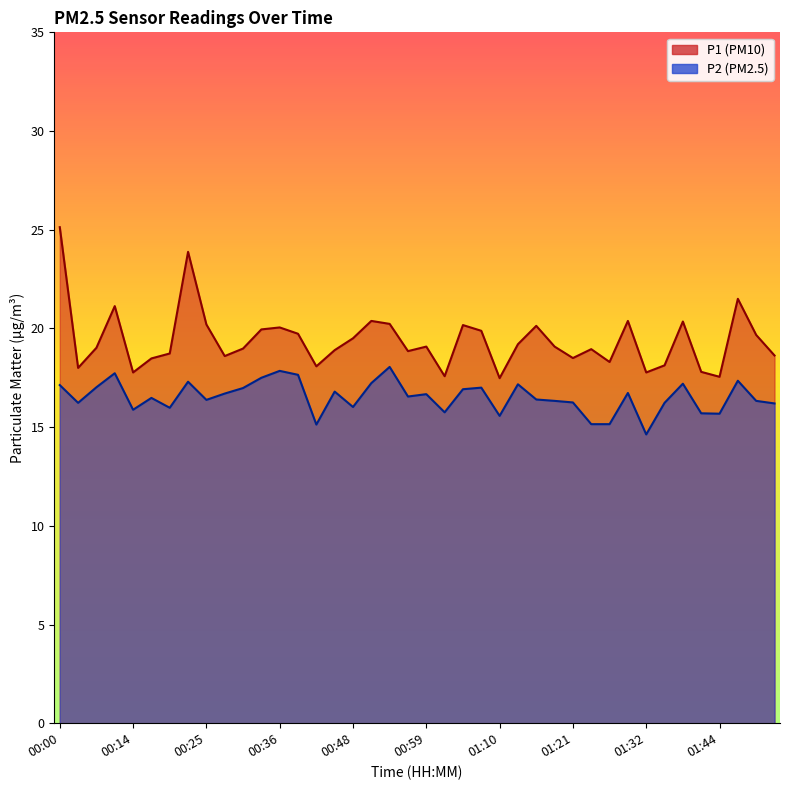

What is the maximum value for P1?

25.1